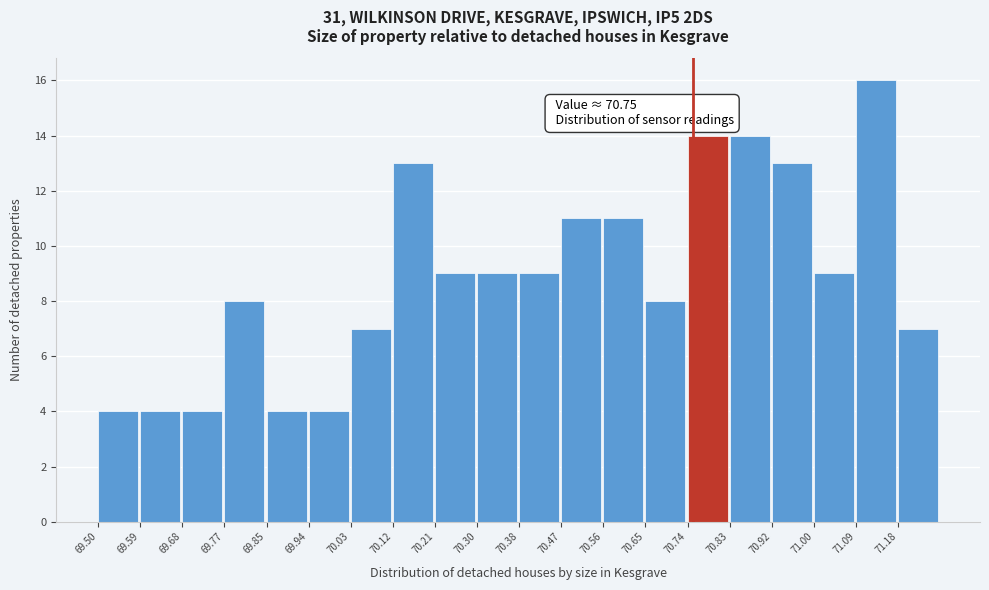

Over which range of the x-axis is the bar tallest?

71.09 to 71.18